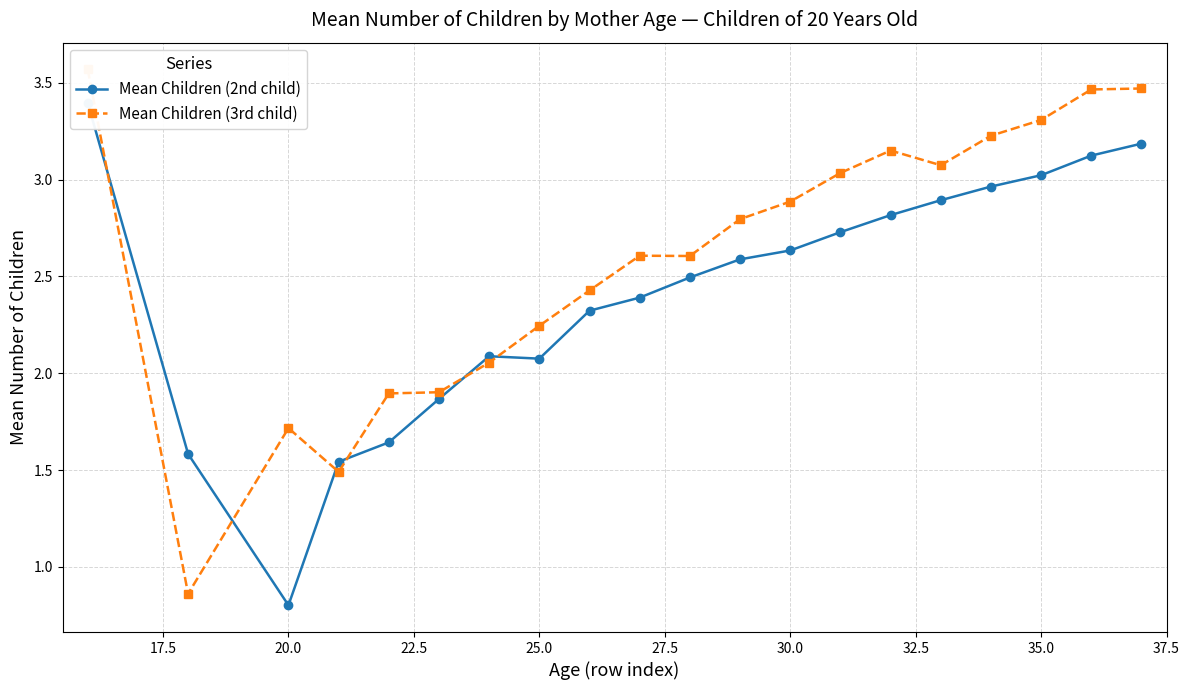

After their last crossing, which series has the higher values: Mean Children (3rd child) or Mean Children (2nd child)?

Mean Children (3rd child)